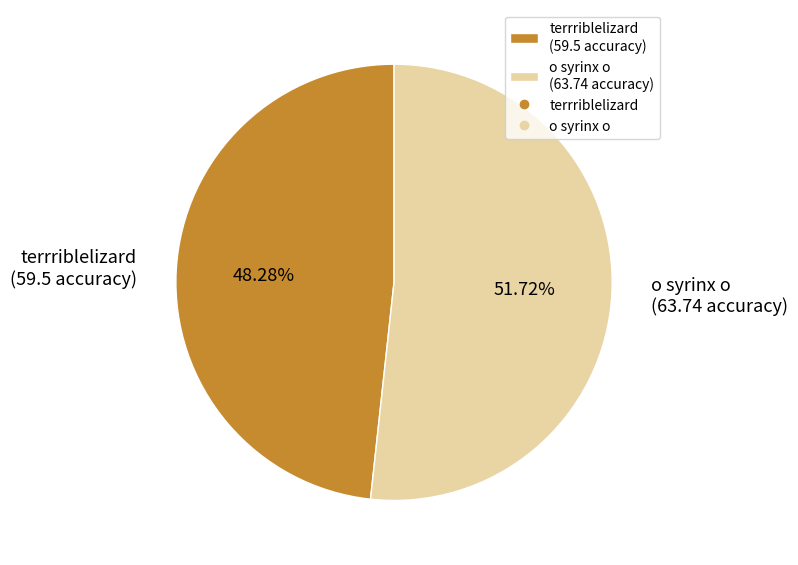

Which slice is the smallest?

terrriblelizard